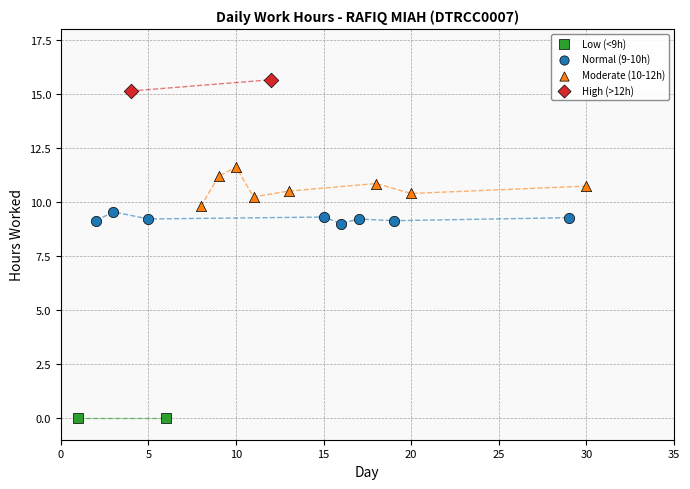

Which series contains the lowest Y value?

Low (<9h)